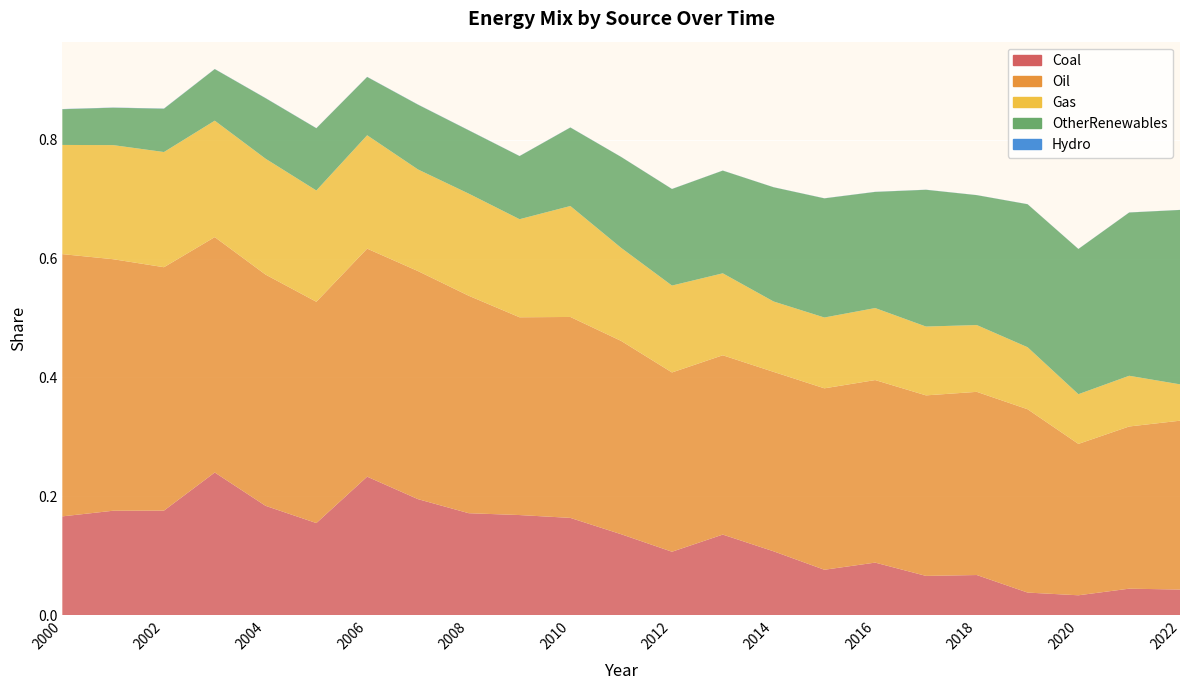

True or false: Oil_line and OtherRenewables_line intersect in this chart.

False